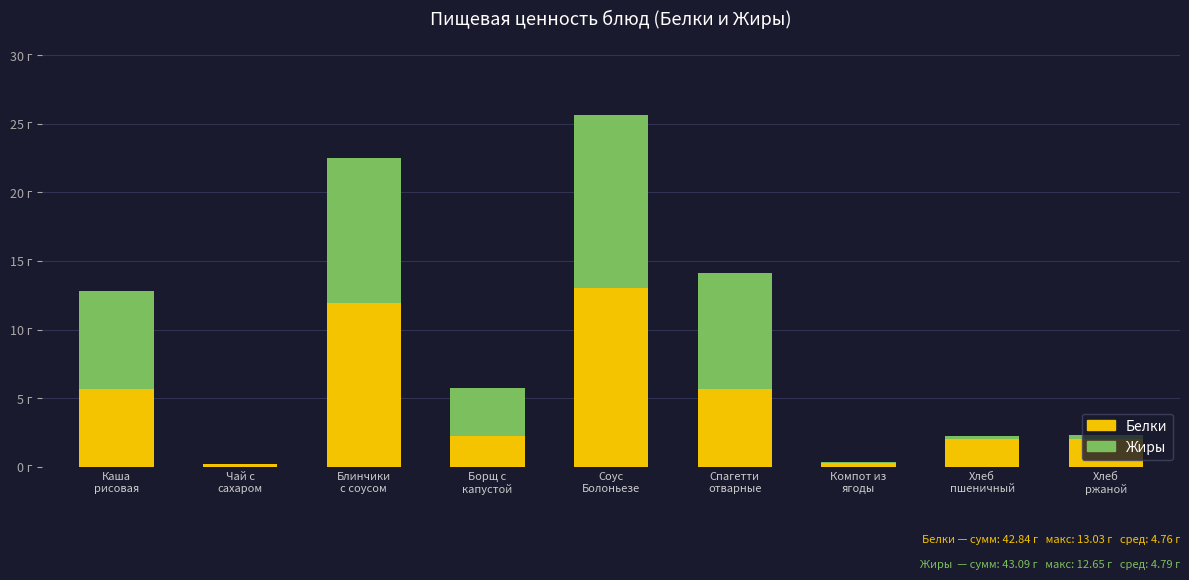

Are the bars horizontal?

No